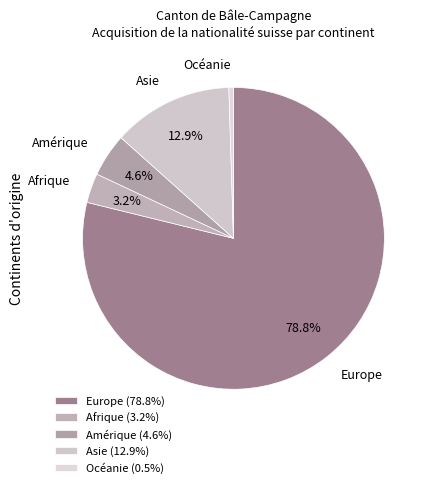

To the nearest percent, what is the average slice percentage?

20%